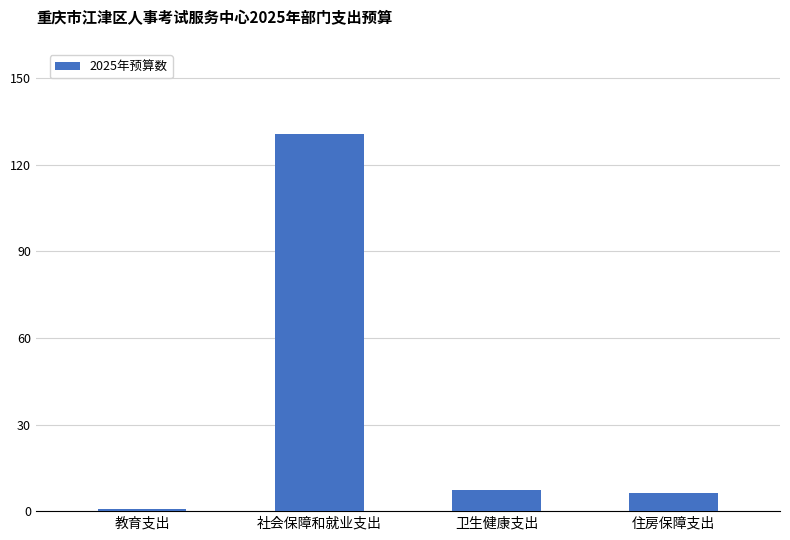

What is the ratio of the value at 卫生健康支出 to the value at 住房保障支出?

1.2